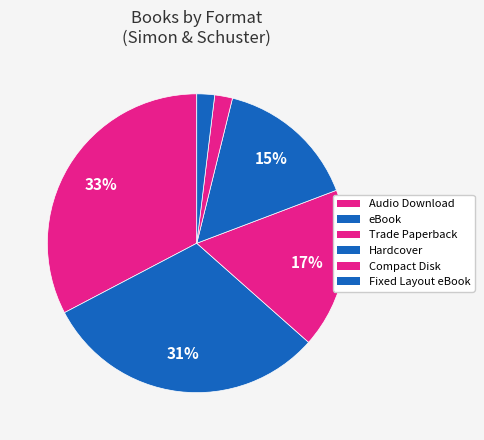

How many slices are in this pie chart?

6